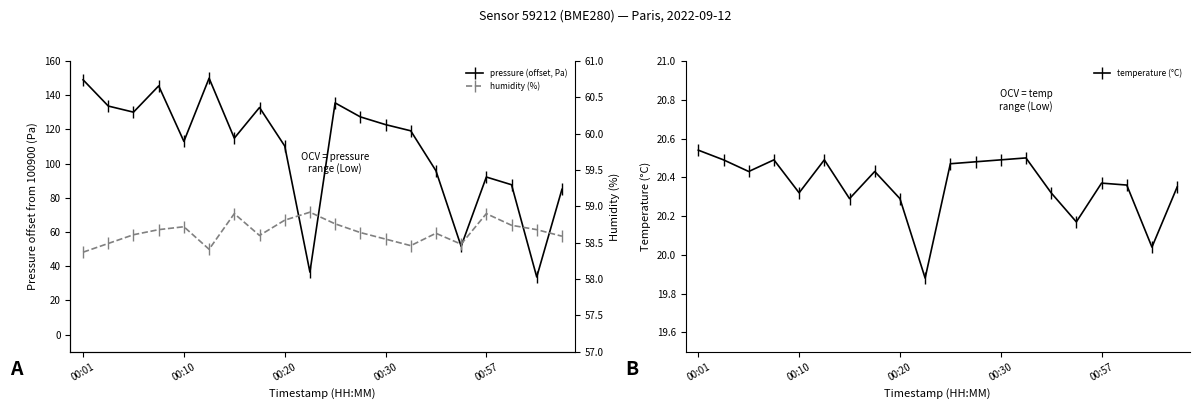

What is the value of the pressure (offset, Pa) point at the 11th from the left?

135.5